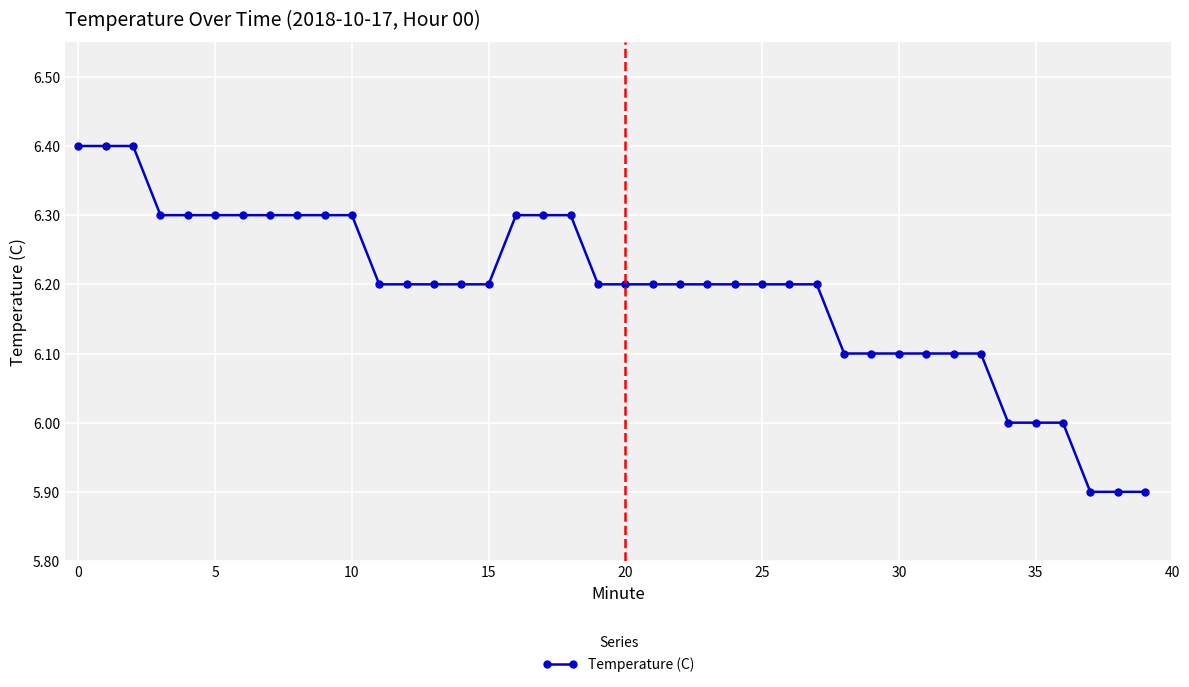

What is the greatest value displayed?

6.4